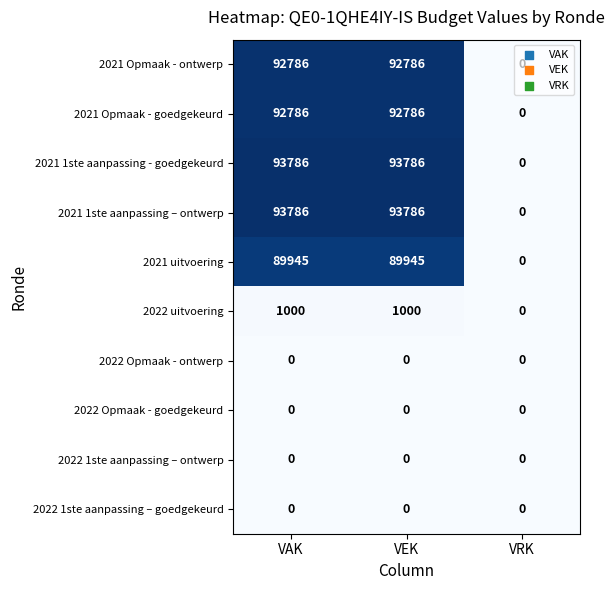

What is the spread (max minus min) of values at VEK?

93786